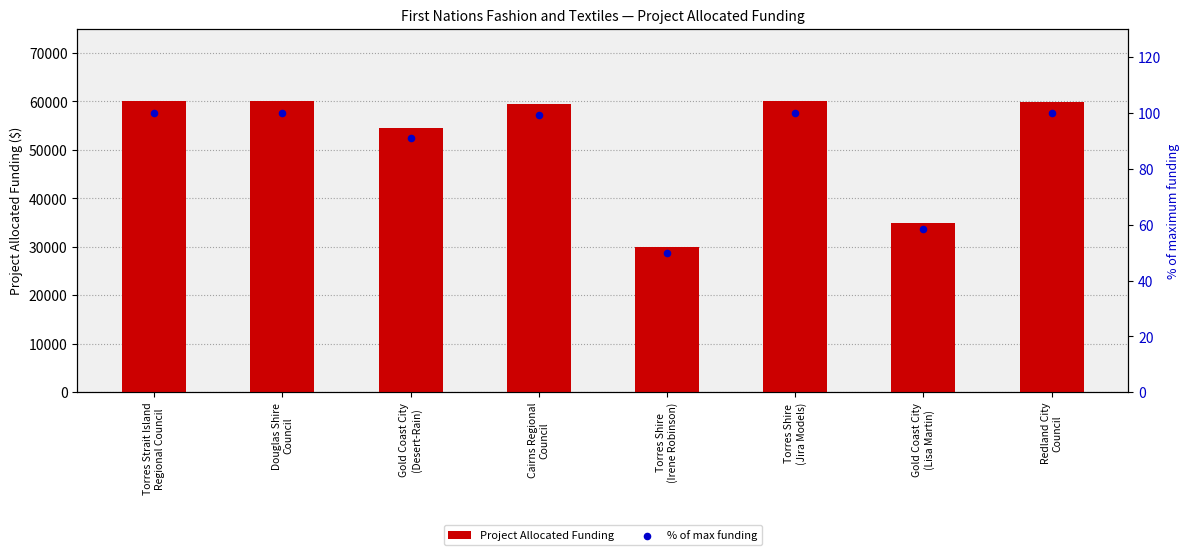

Which series has the widest spread of Y values?

Project Allocated Funding